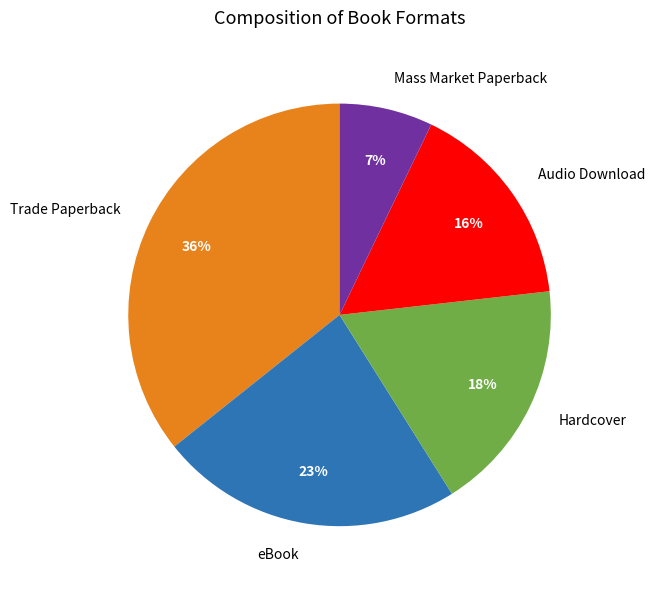

The Trade Paperback slice represents 36% of the pie. True or false?

True